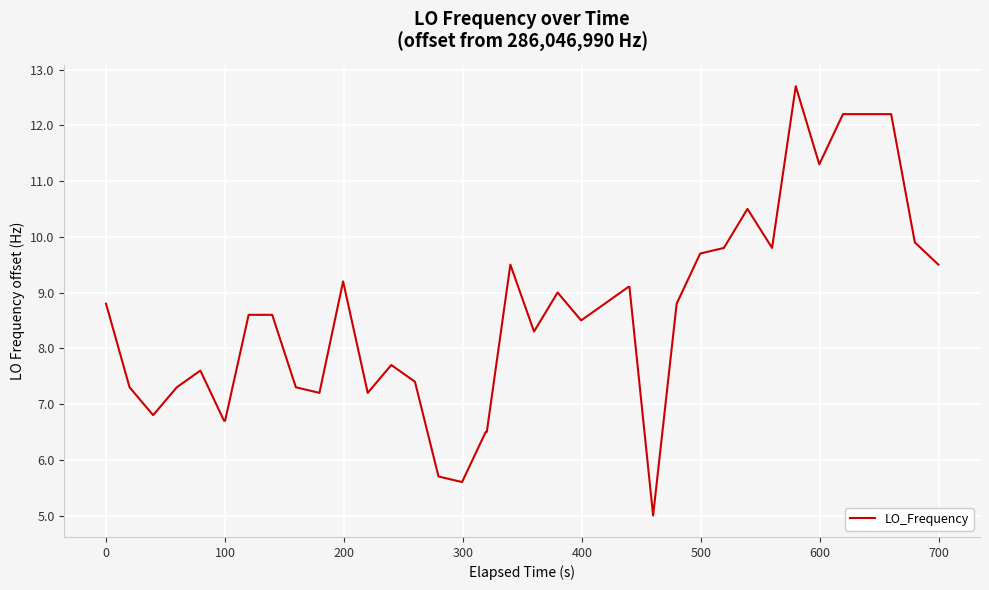

What is the maximum value shown in the chart?

12.7